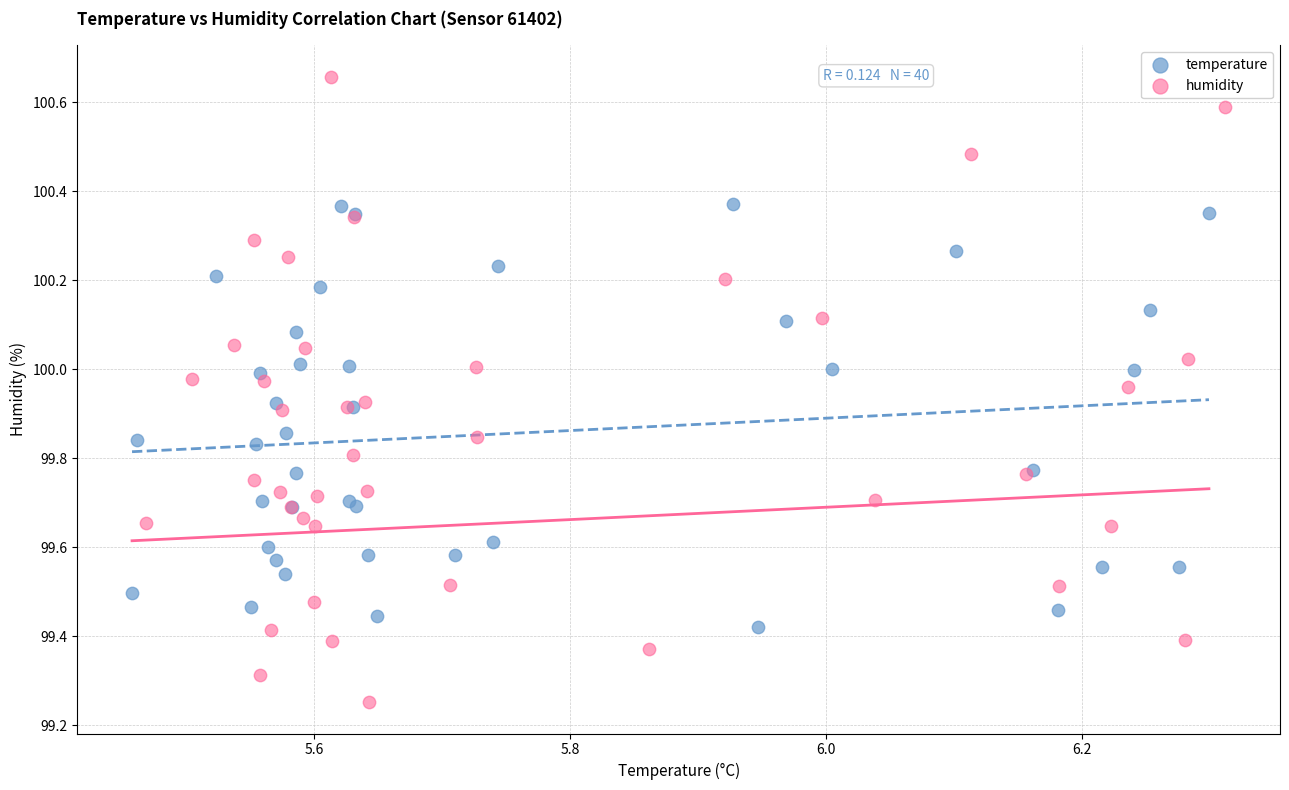

Which series contains the lowest Y value?

humidity